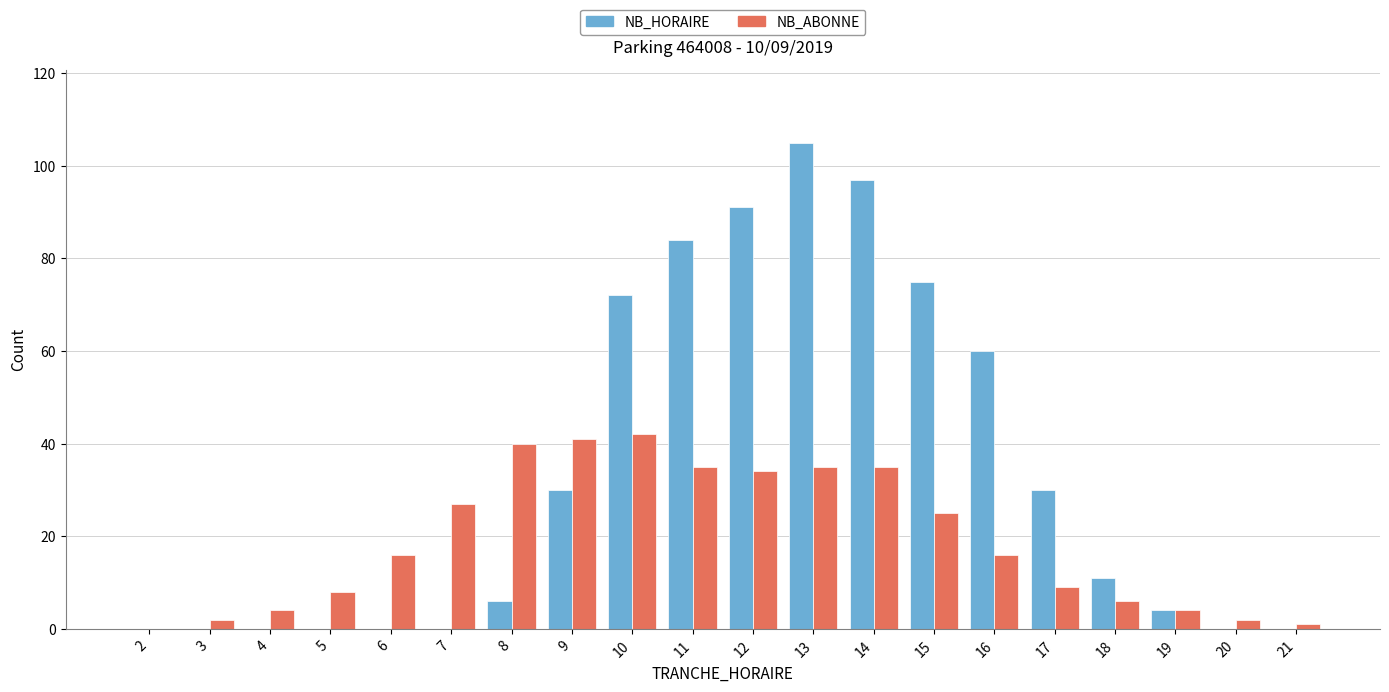

What are all the series names shown in the legend?

NB_HORAIRE, NB_ABONNE